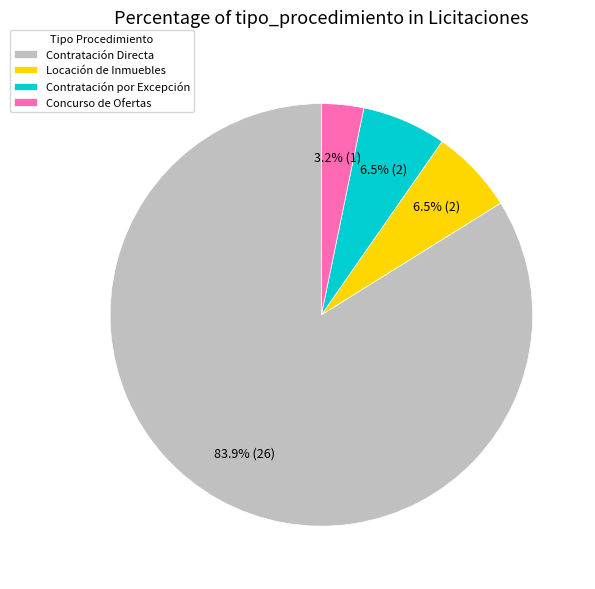

What is the total percentage of Concurso de Ofertas and Locación de Inmuebles?

9.7%